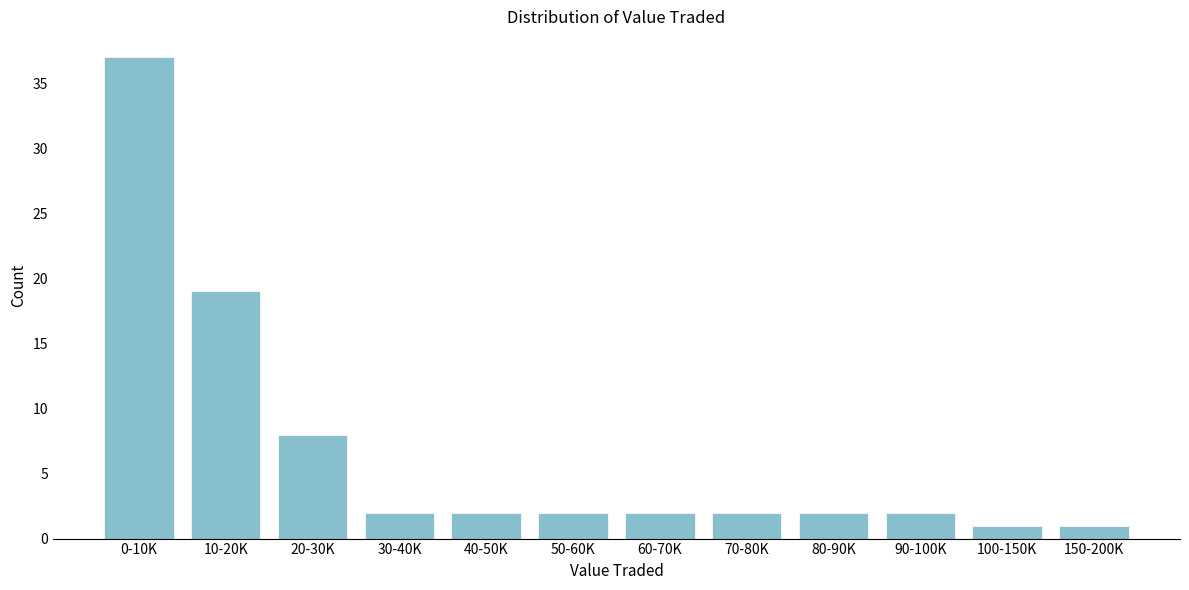

Reading left to right, extract all data points from this chart.

0-10K=37	10-20K=19	20-30K=8	30-40K=2	40-50K=2	50-60K=2	60-70K=2	70-80K=2	80-90K=2	90-100K=2	100-150K=1	150-200K=1